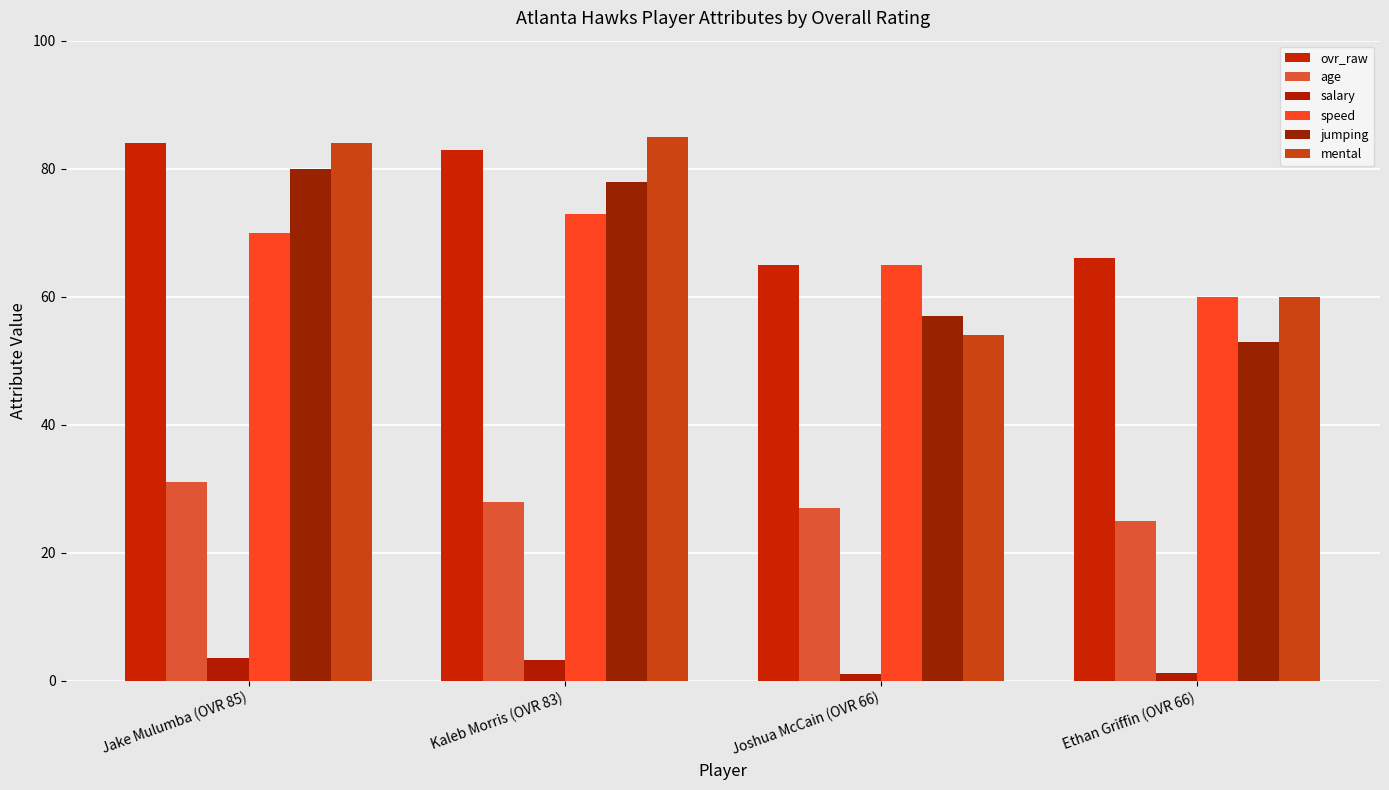

How many distinct data groups are displayed?

6